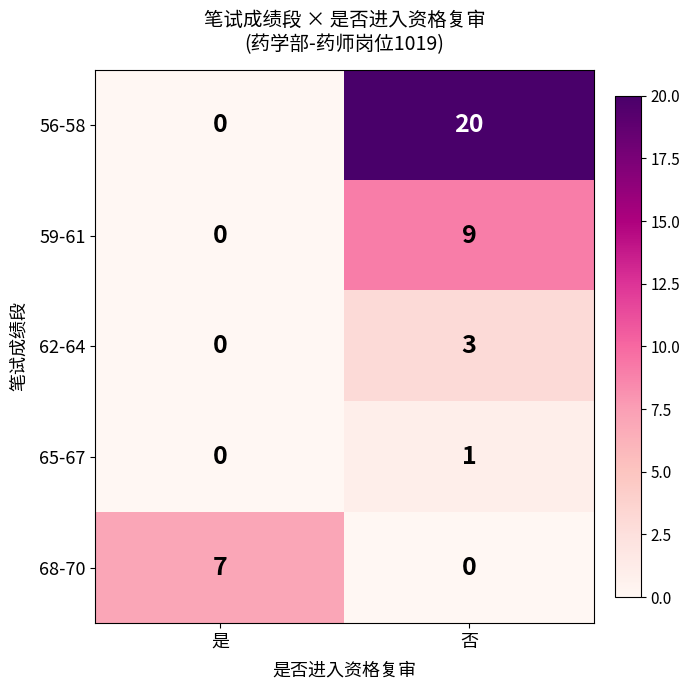

Is it true that 62-64 equals 0 at 是?

True